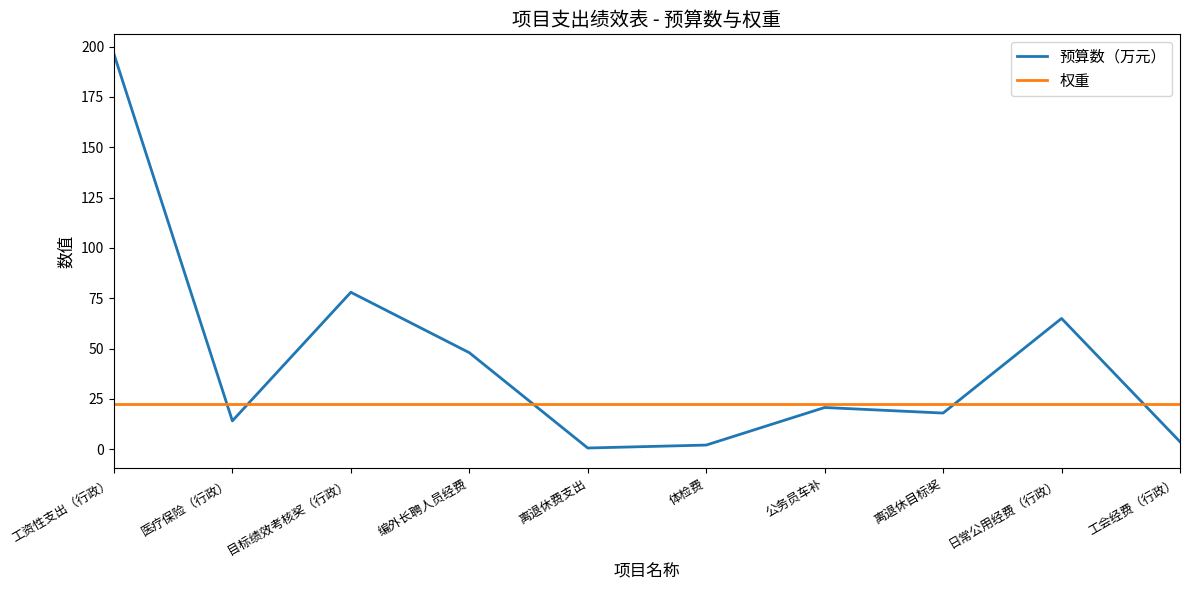

What is the minimum value for 权重?

22.5